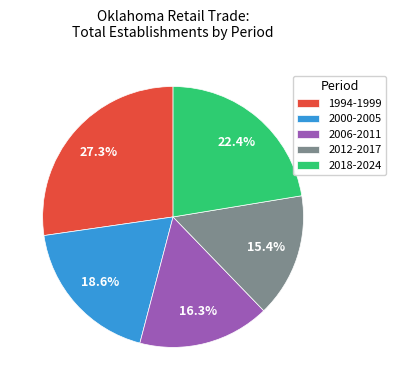

Does any single category account for the majority?

No